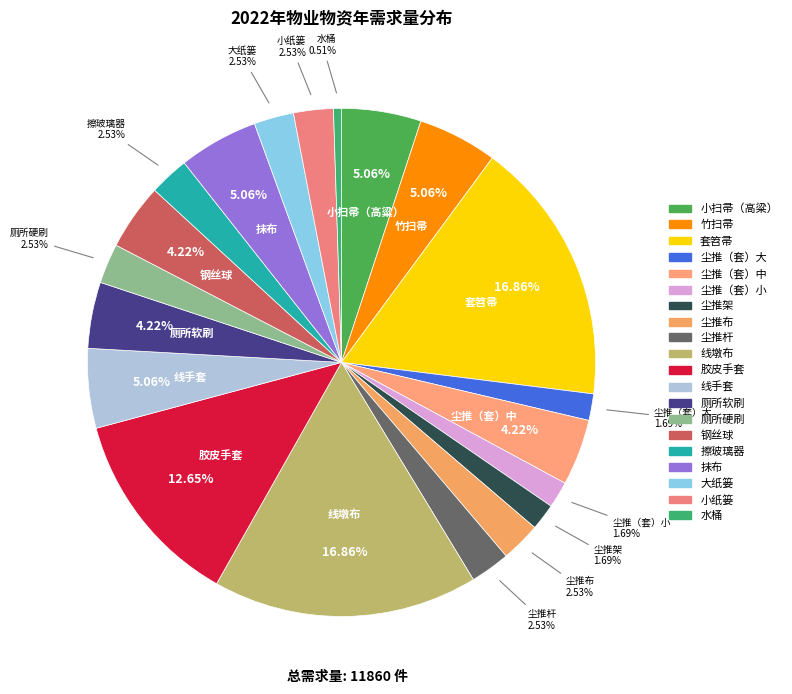

What is the ratio of the value at 线墩布 to the value at 钢丝球?

4.0